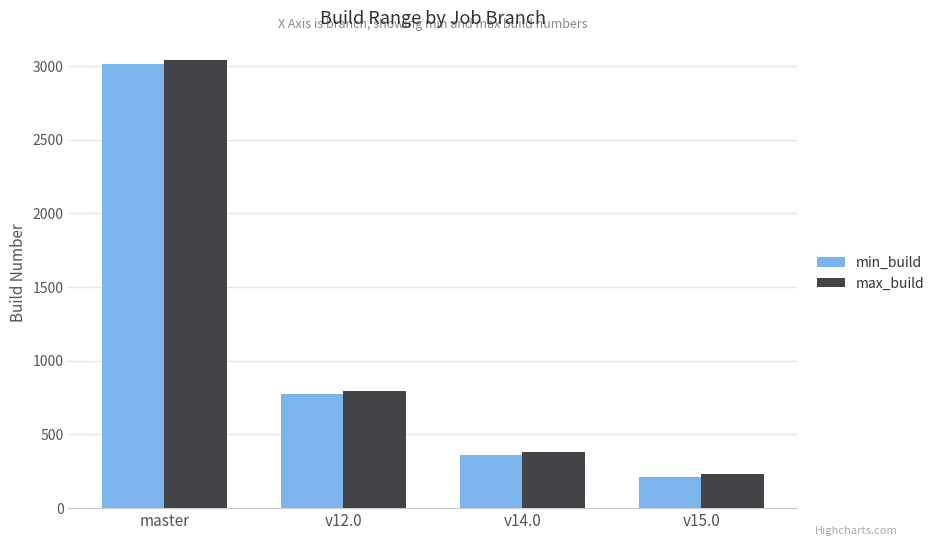

What is the label of the 4th bar from the right?

master